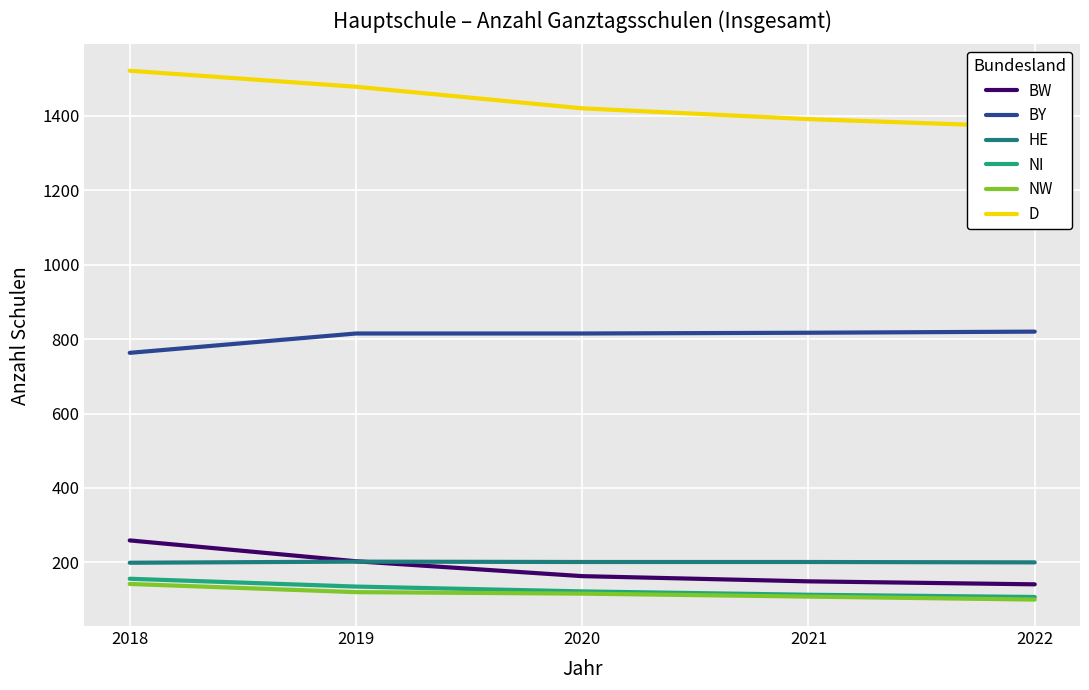

What is the value of the HE point at the 4th from the left?

201